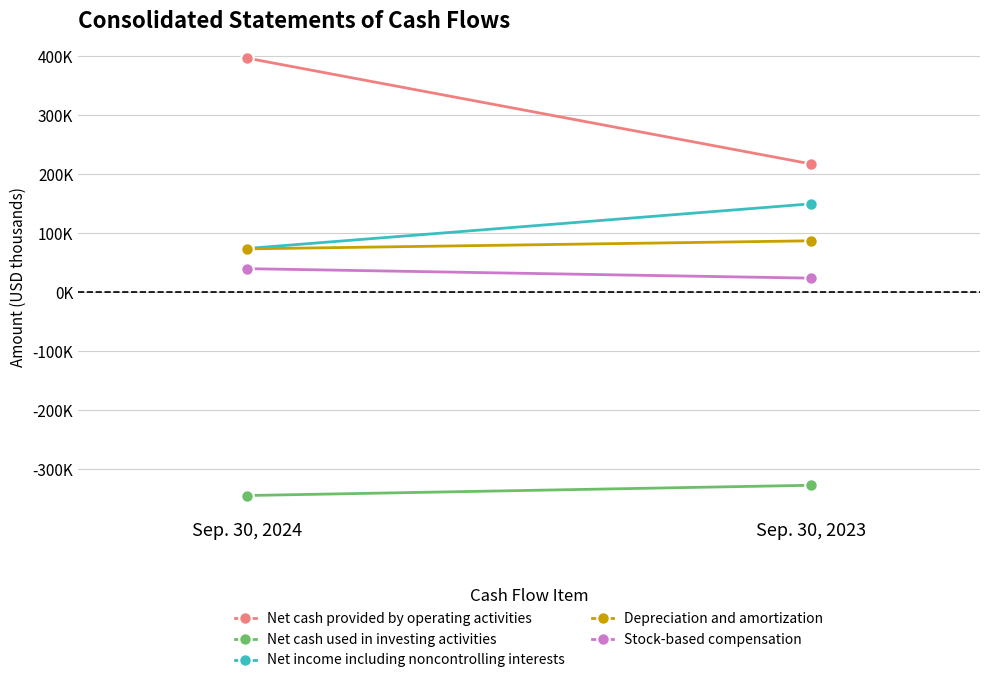

Is it true that Net cash provided by operating activities equals 396840 at Sep. 30, 2024?

True